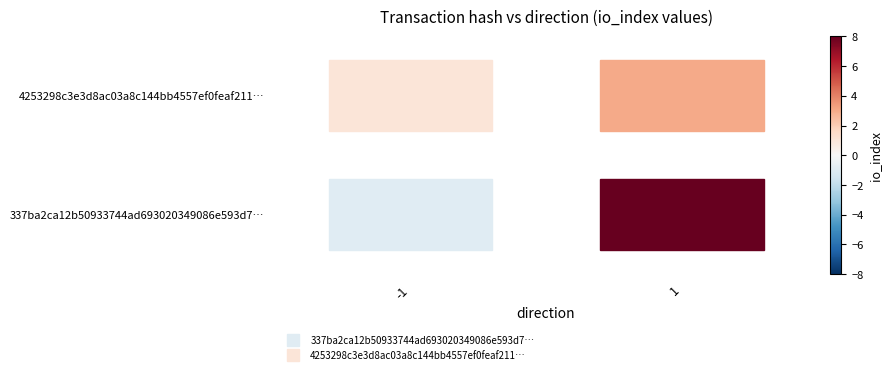

Reading left to right, what are all the values shown in this chart?

337ba2ca12b50933744ad693020349086e593d7: -1	8
4253298c3e3d8ac03a8c144bb4557ef0feaf211: 1	3